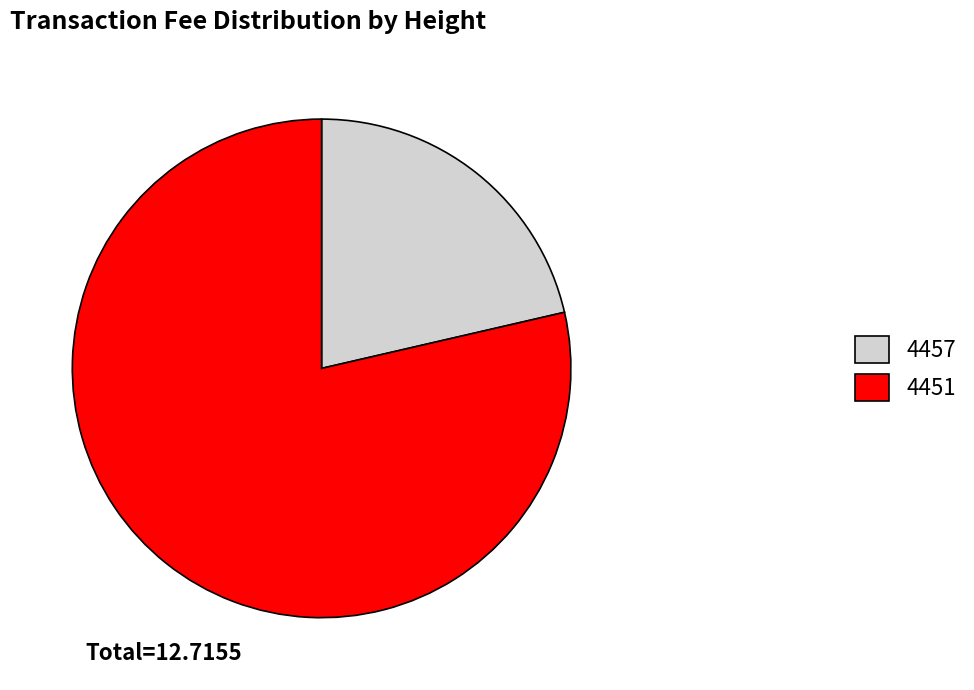

Which has a higher value, 4451 or 4457?

4451